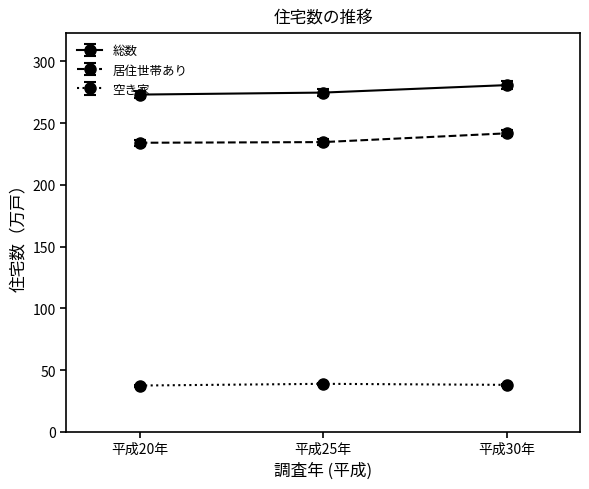

Rank the series by their maximum value, from highest to lowest.

総数, 居住世帯あり, 空き家